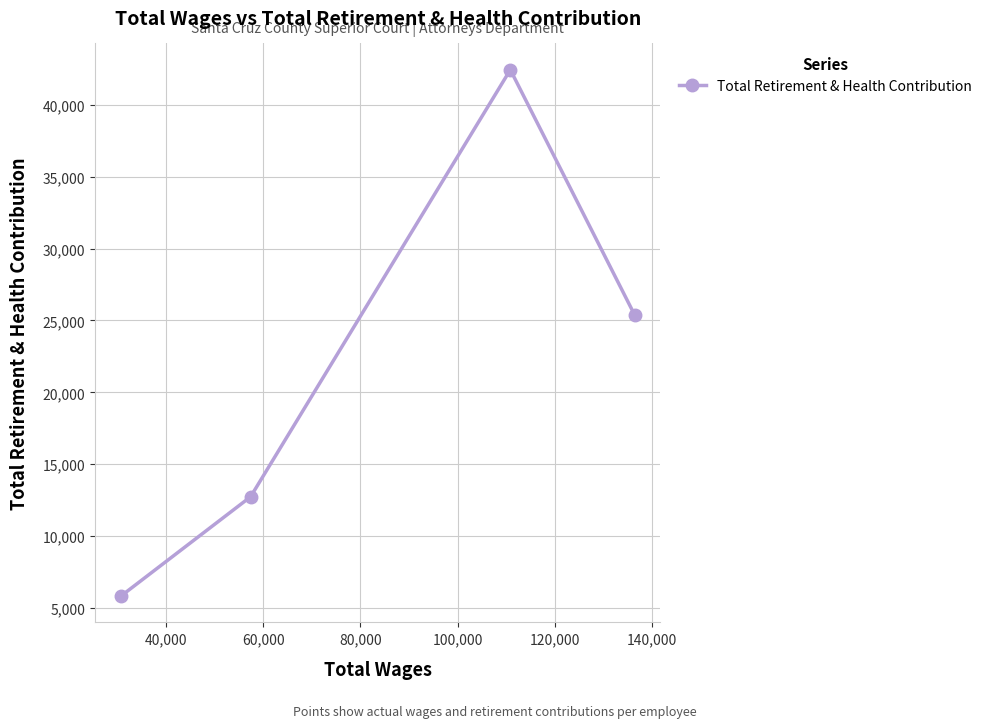

What is the value of the 3rd point from the left?

42438